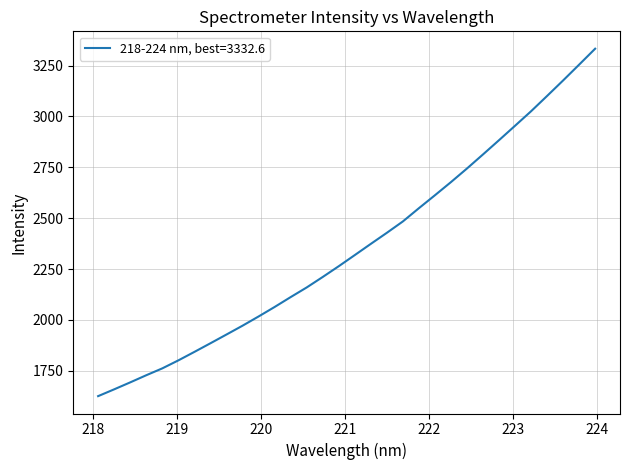

What is the difference between the maximum and minimum values?

1707.3